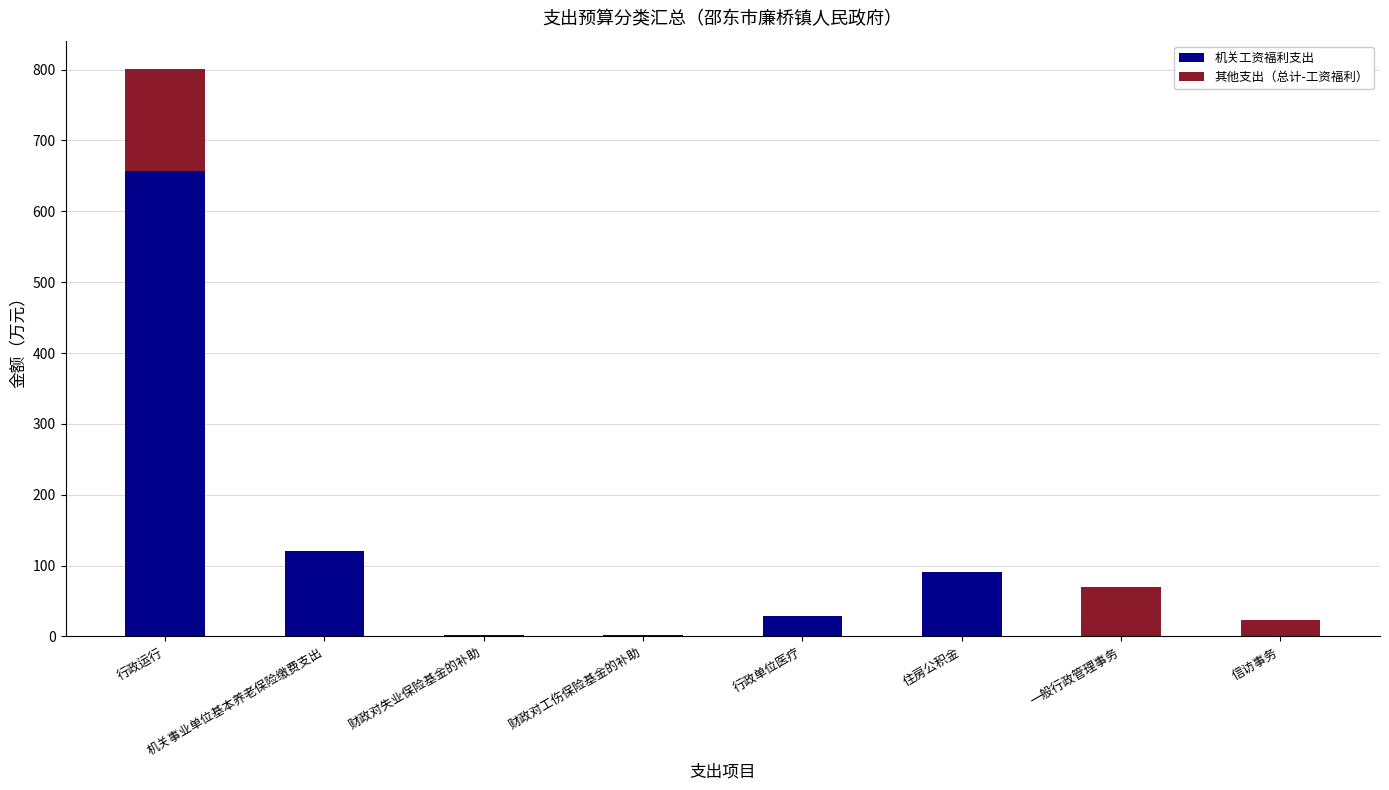

What is the maximum value for 机关工资福利支出?

657.3